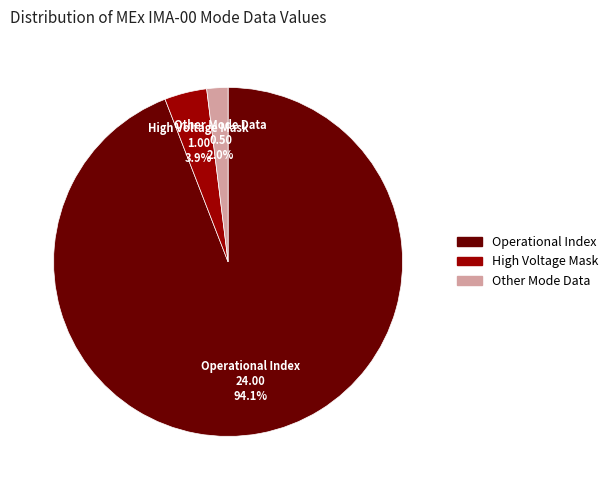

Is there any slice that represents more than half of the pie?

Yes